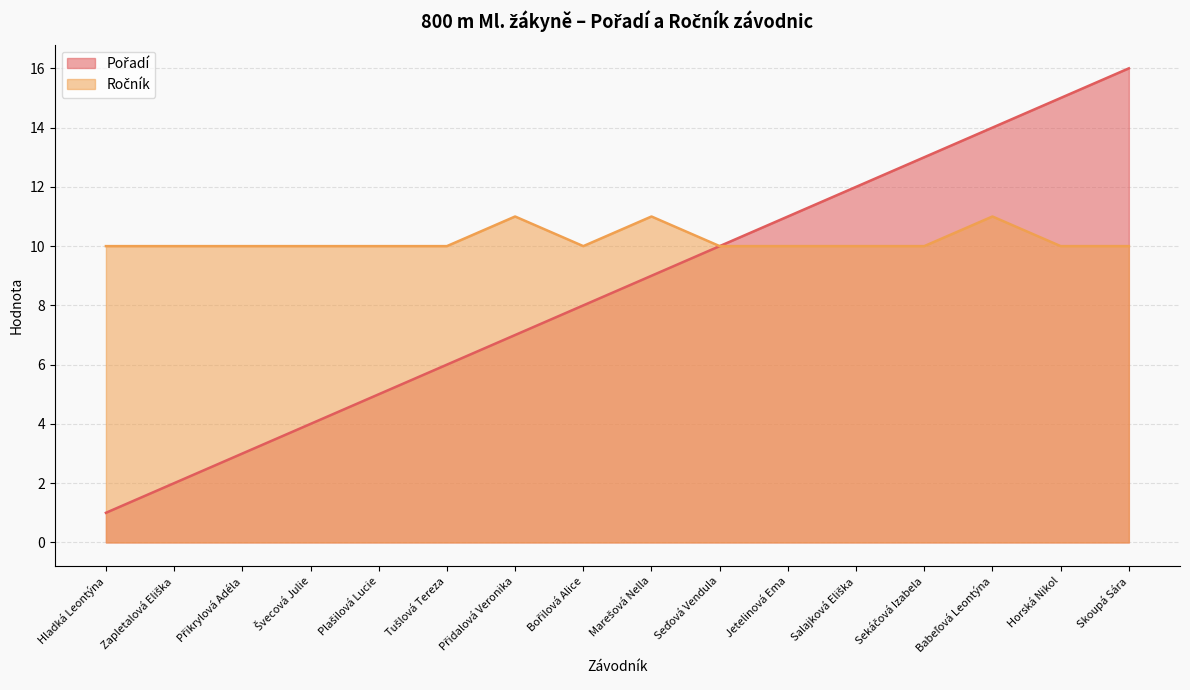

True or false: Pořadí and Ročník intersect in this chart.

False